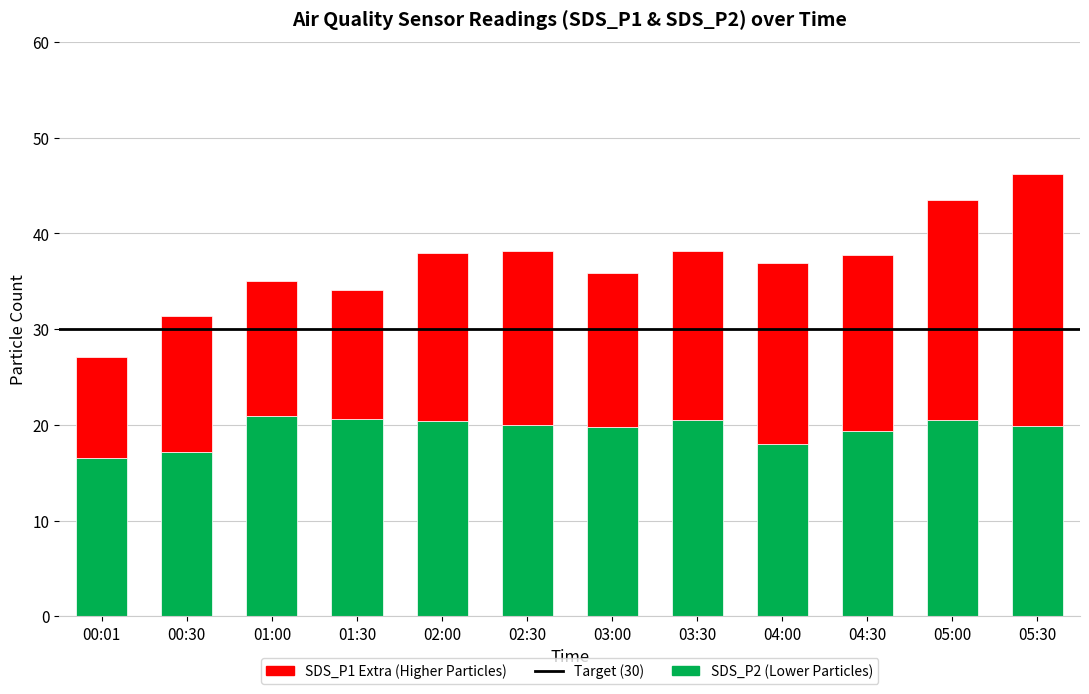

What is the difference between the SDS_P2 (Lower Particles) values at 02:00 and 05:00?

0.2